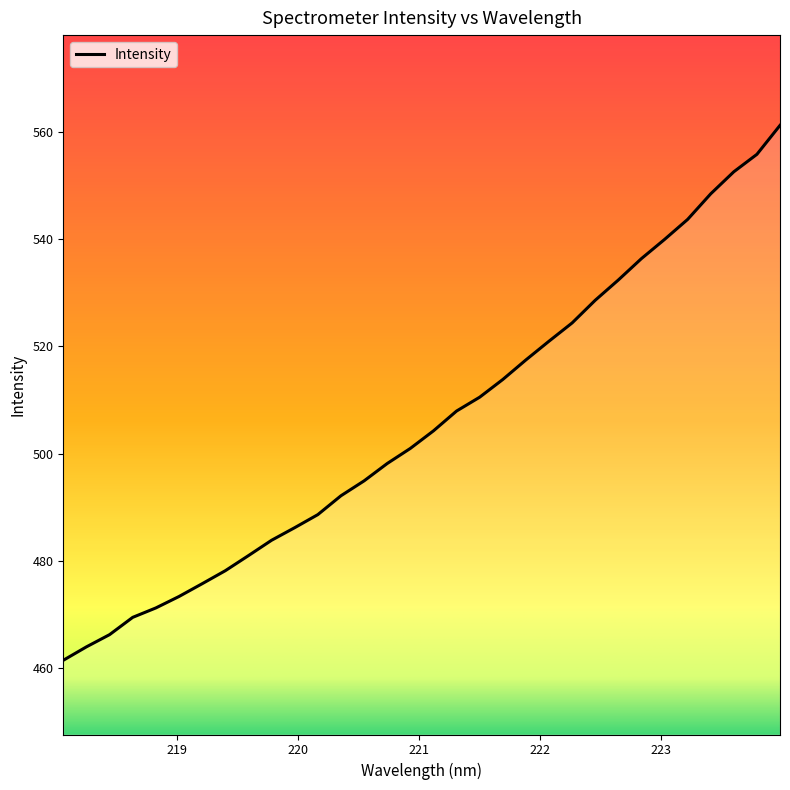

What is the maximum value shown in the chart?

561.2